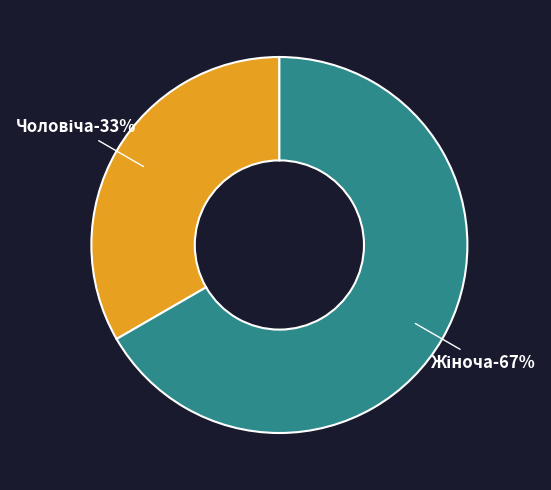

To the nearest percent, what portion does Жіноча represent?

67%